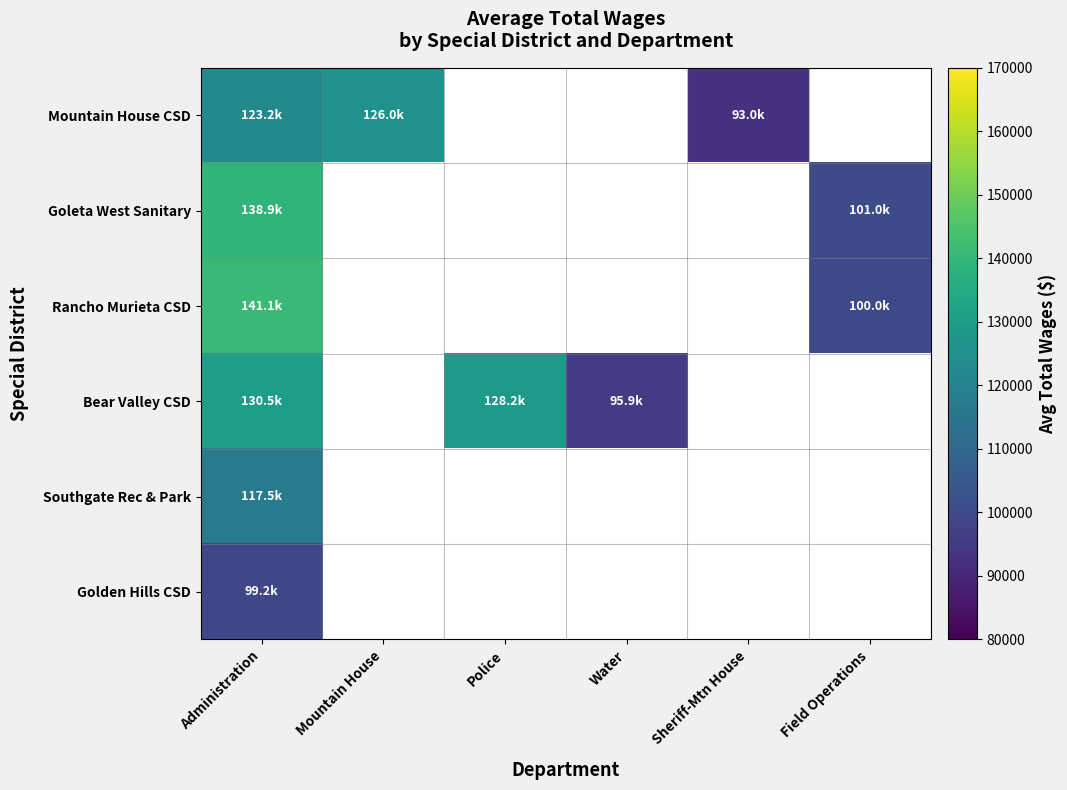

At how many categories does at least one series exceed 78331?

6